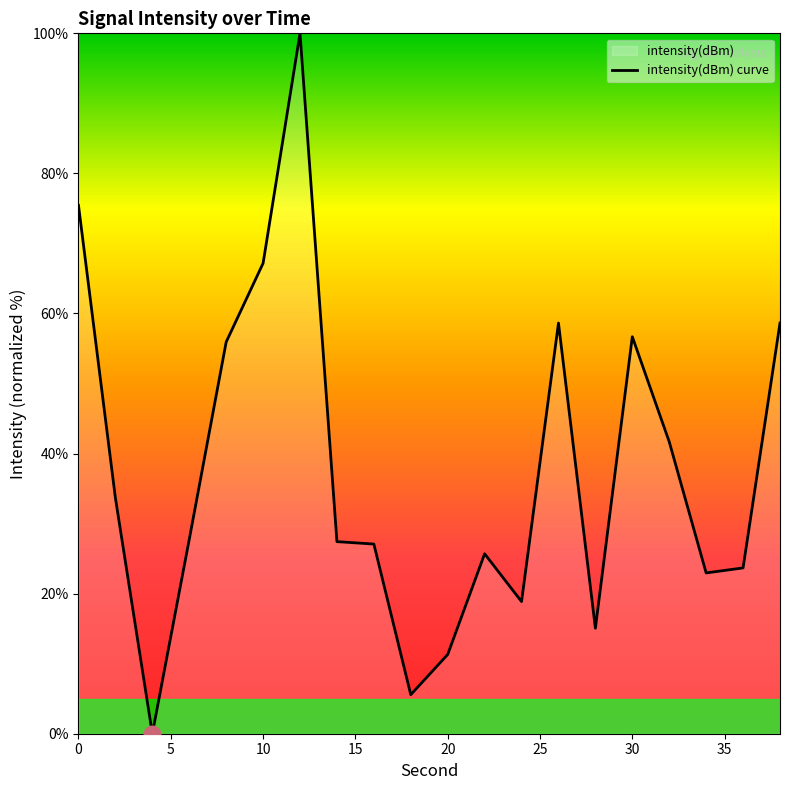

What is the greatest value displayed?

100.0